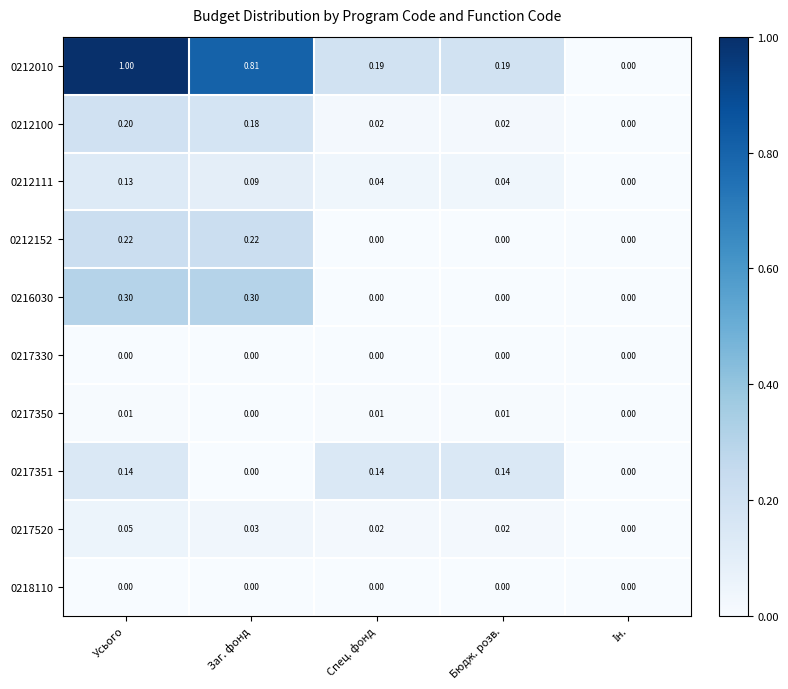

At which category is the sum across all series the highest?

Усього